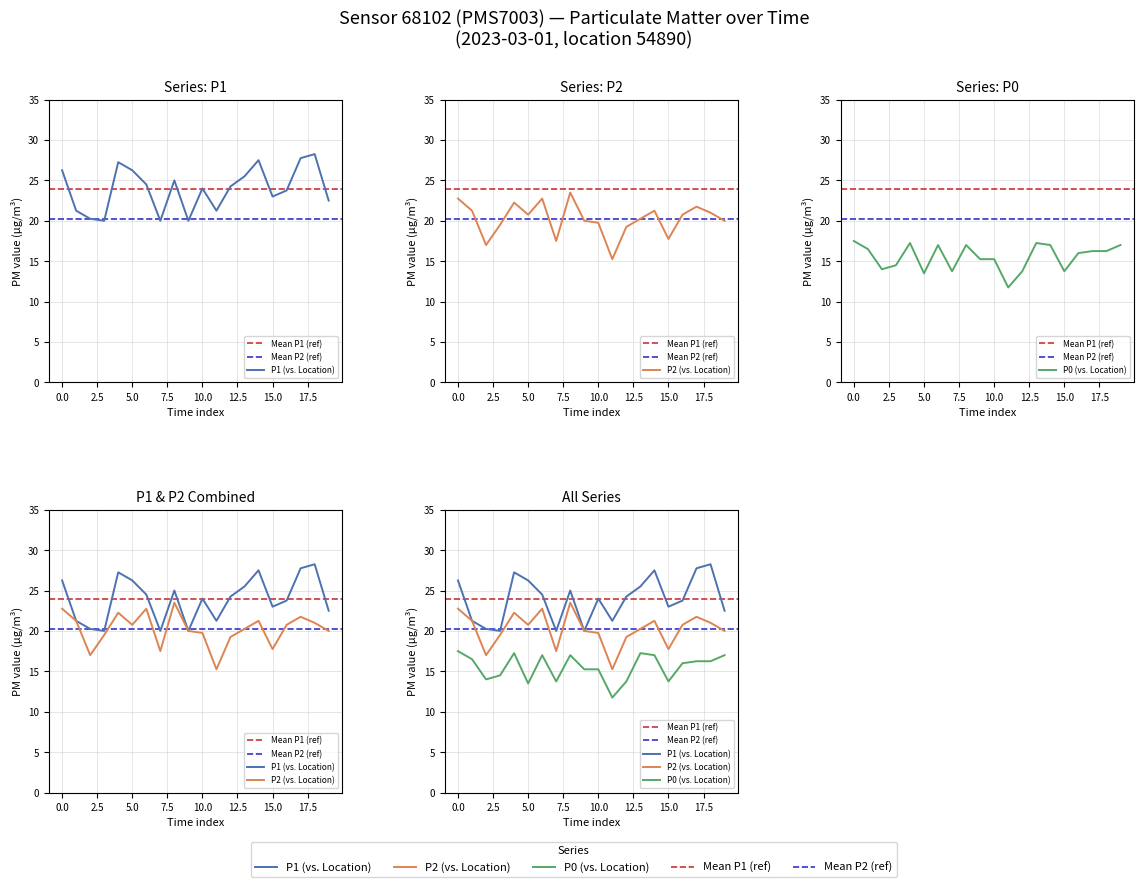

Count the number of data series in this chart.

3